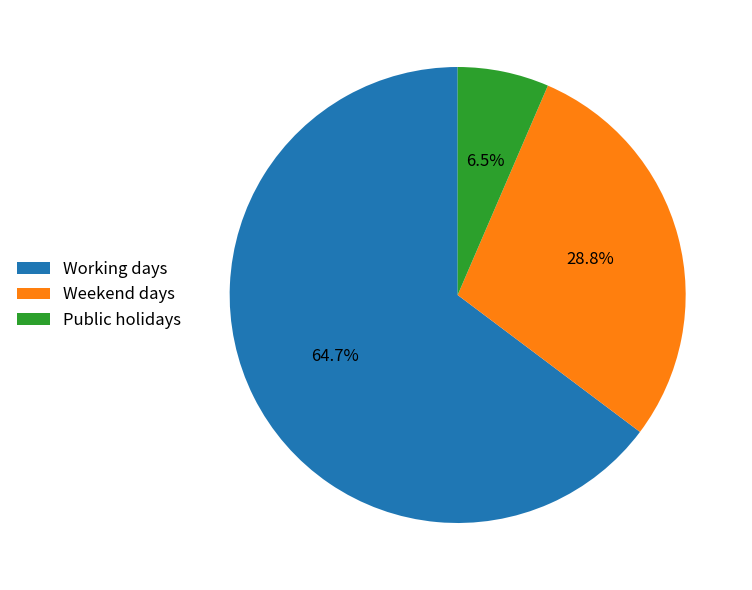

What percentage is the Working days slice, to the nearest percent?

65%